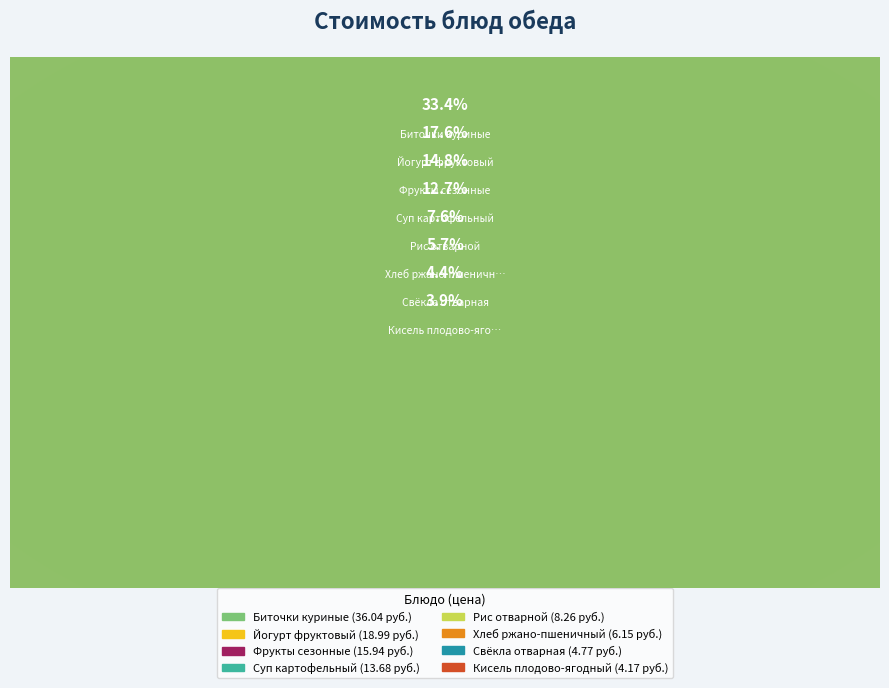

What is the largest slice in the pie chart?

Биточки куриные